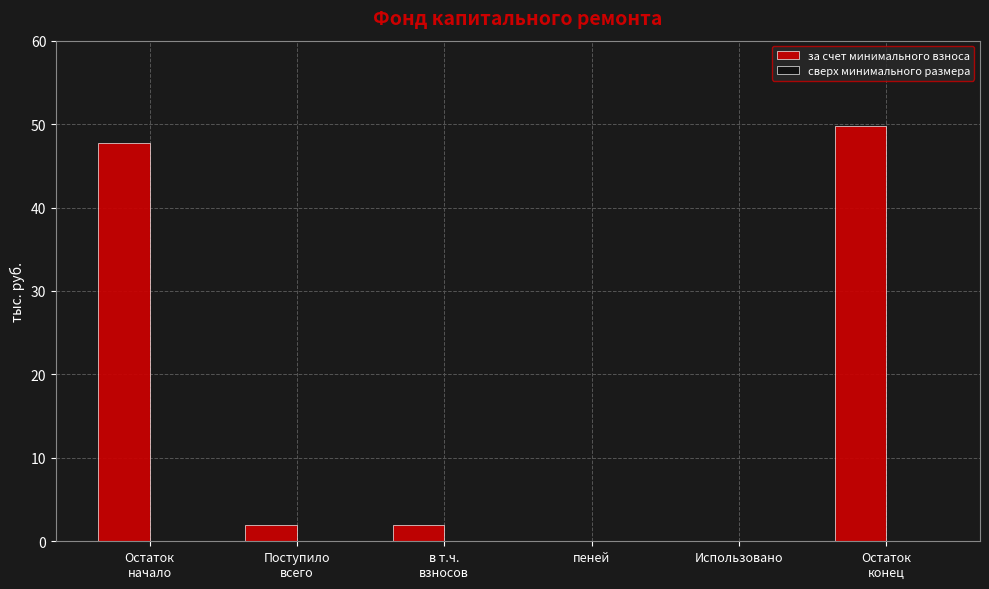

What is the maximum value shown in the chart?

49.7